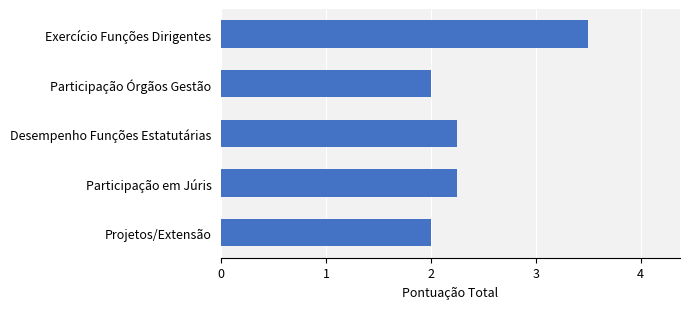

What is the value of the 5th bar from the top?

2.0